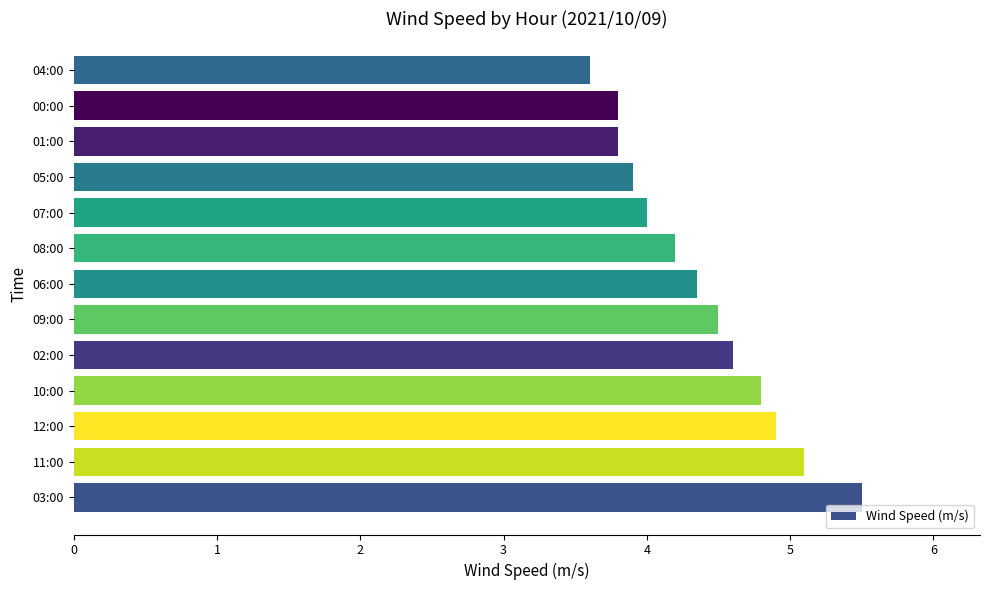

What is the difference between the maximum and minimum values?

1.9